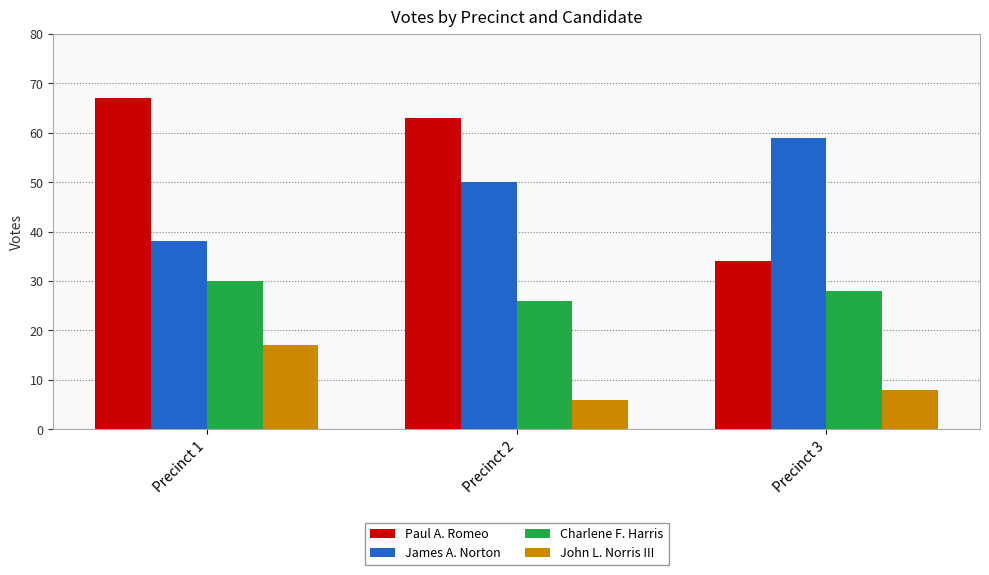

List the labels in order of James A. Norton value, smallest first.

Precinct 1, Precinct 2, Precinct 3